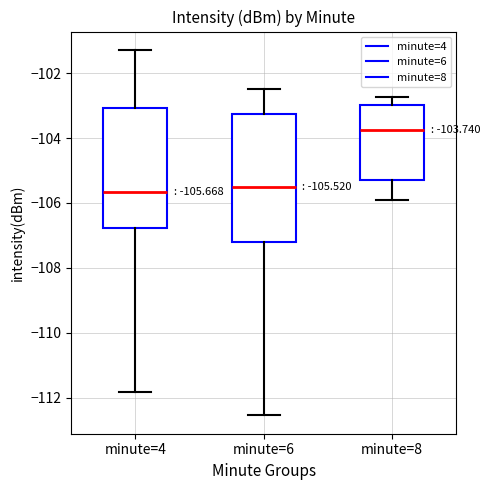

Which box is the tallest, from its lower edge to its upper edge?

minute=6